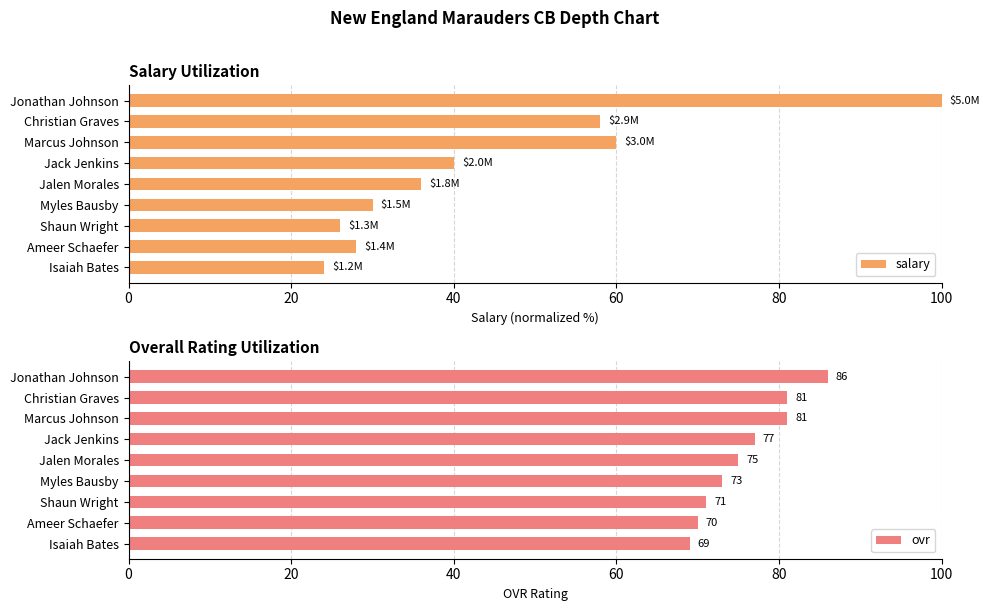

How many data points in salary are less than 36?

4